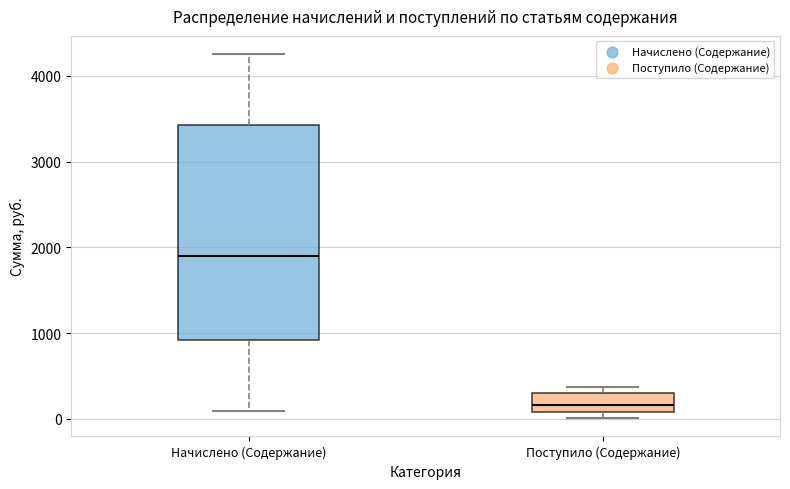

Reading left to right, transcribe this box plot: for each box, give where its median line is, the range the box spans, and where its two whiskers end, as read against the y-axis. The values are not printed on the chart, so give them approximately, as read against the axis.

Начислено (Содержание): median 1900, box 900 to 3400, whiskers 100 to 4300
Поступило (Содержание): median 200, box 100 to 300, whiskers 0 to 400